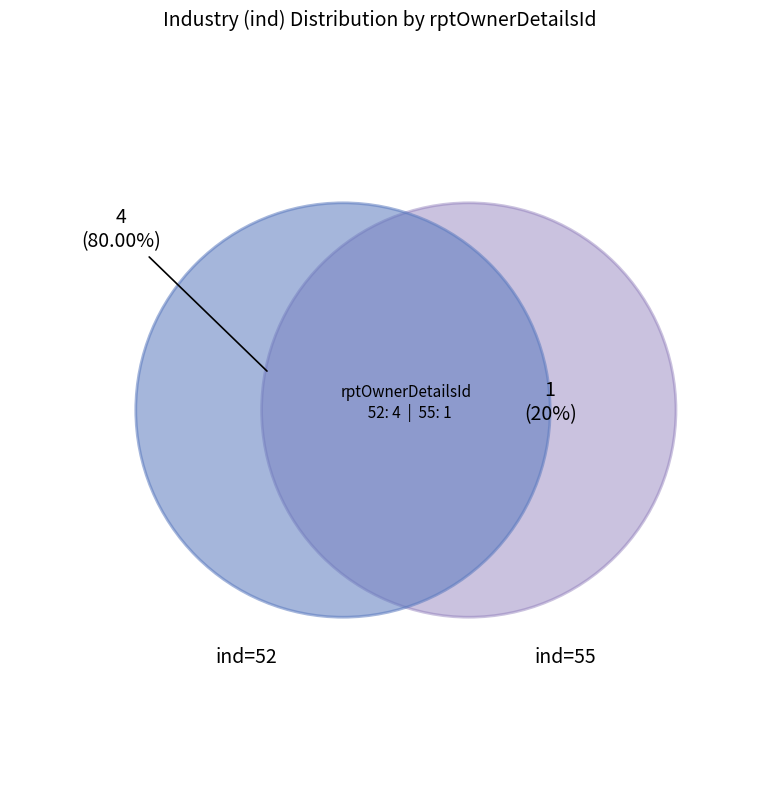

The 52 slice represents 74% of the pie. True or false?

False